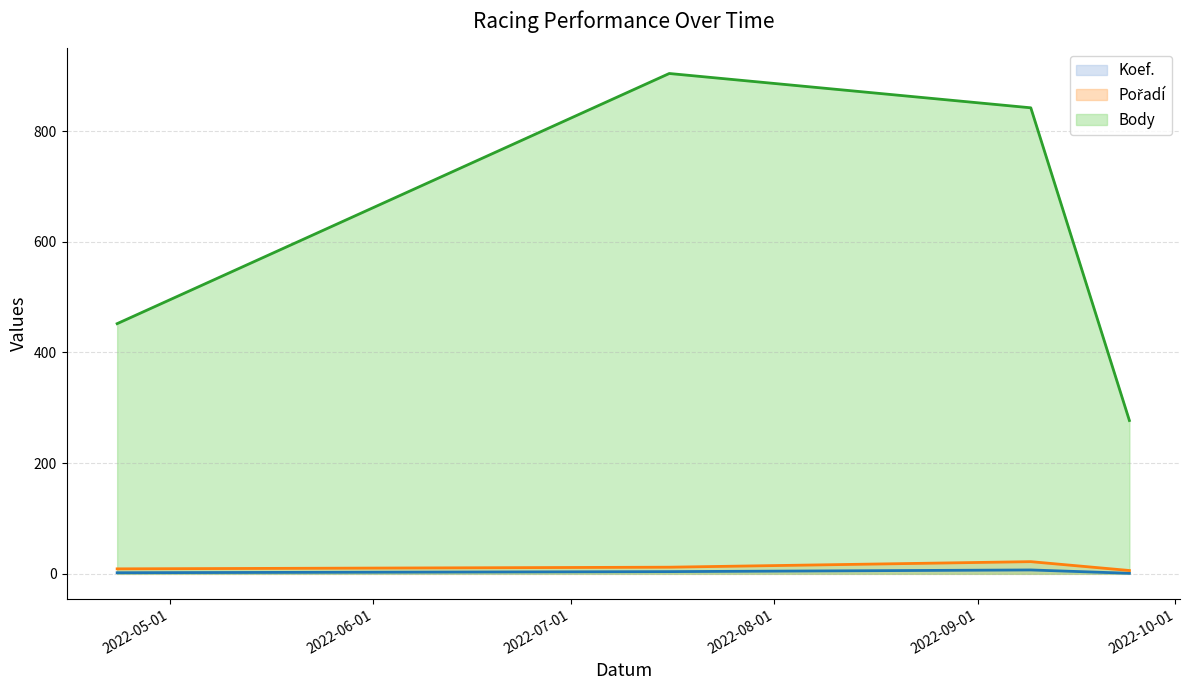

At how many categories does at least one series exceed 685?

2